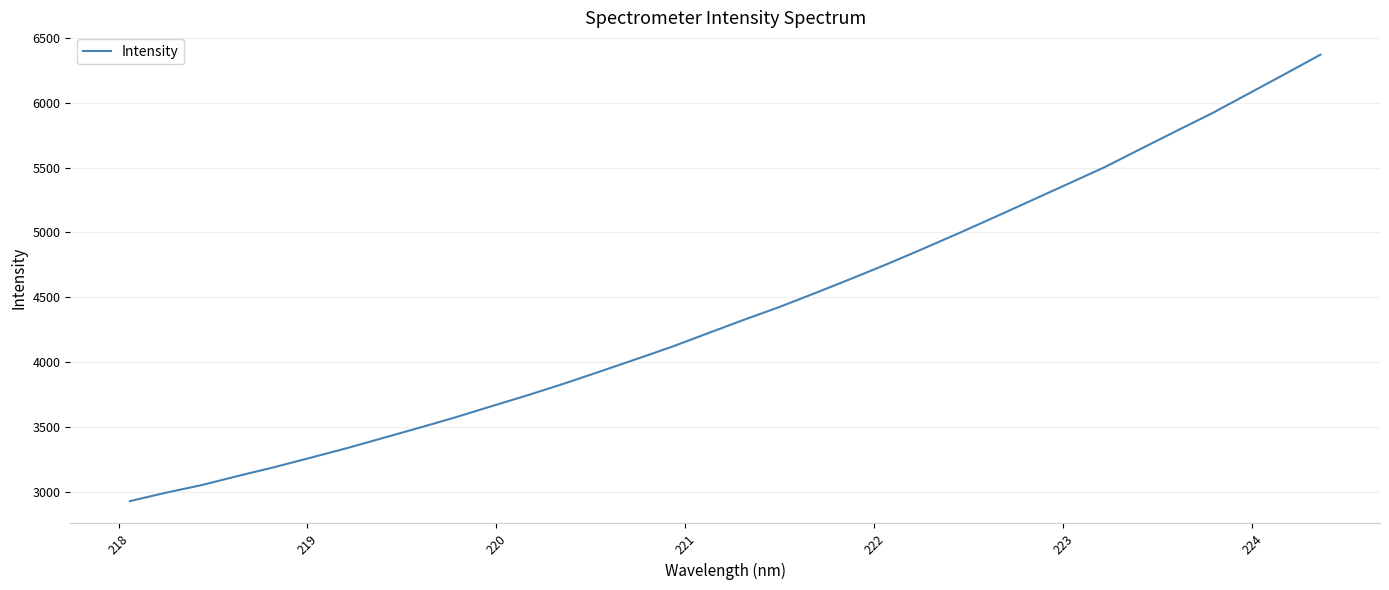

What is the maximum value shown in the chart?

6369.9